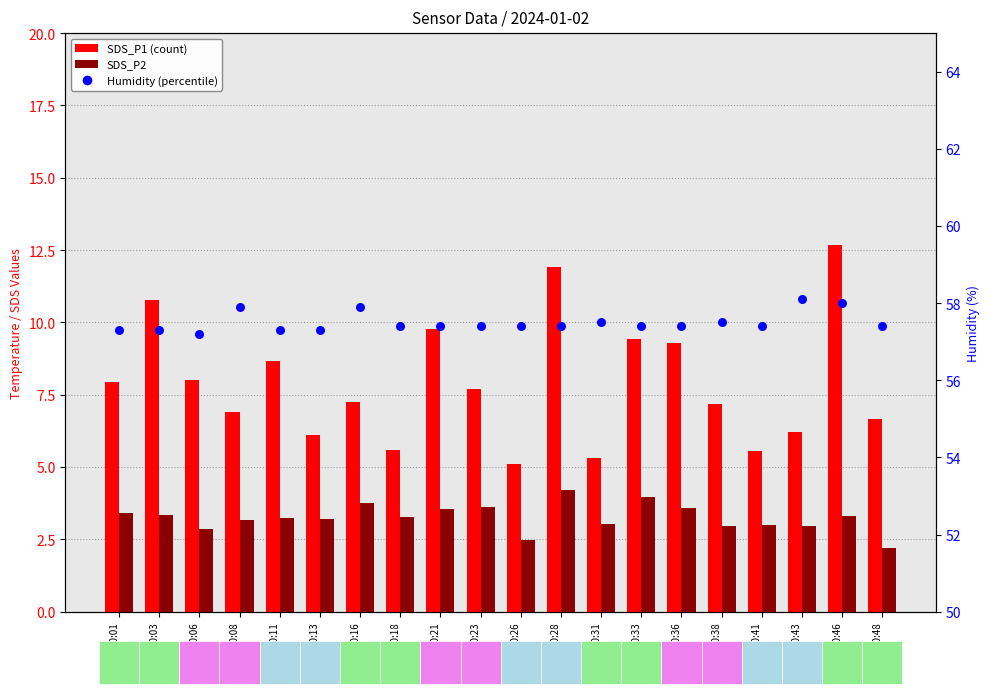

Is the value of Humidity at 00:48 greater than the value of SDS_P2 at 00:38?

Yes